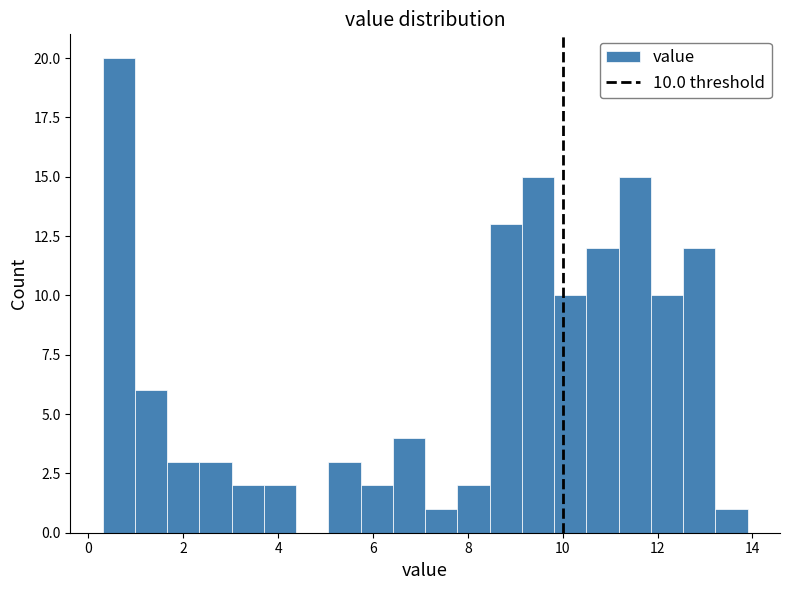

Around what value on the x-axis is the tallest bar? Give the approximate position of its centre, as read against the axis.

0.6